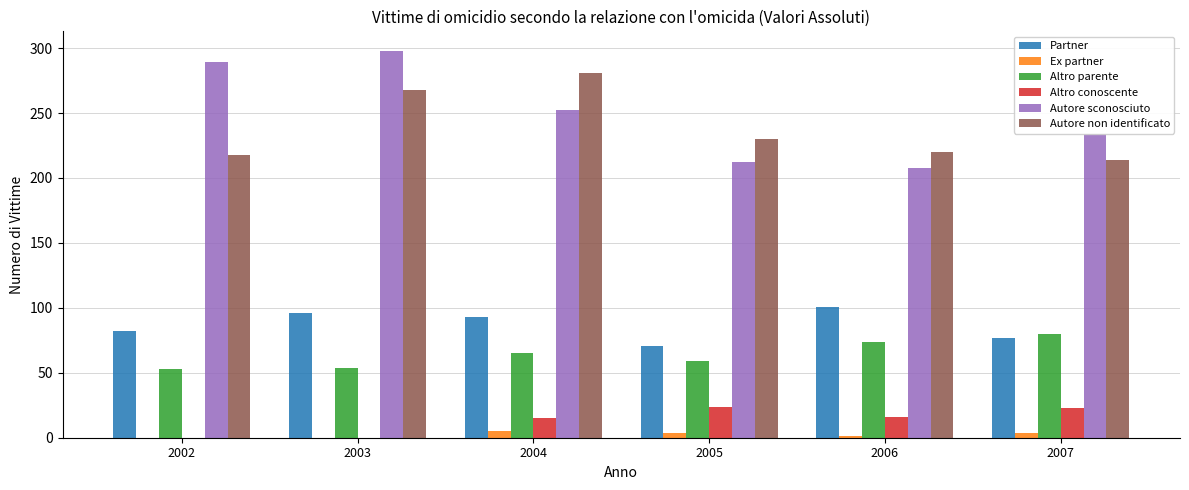

Is it true that Autore sconosciuto equals 234.0 at 2007?

True